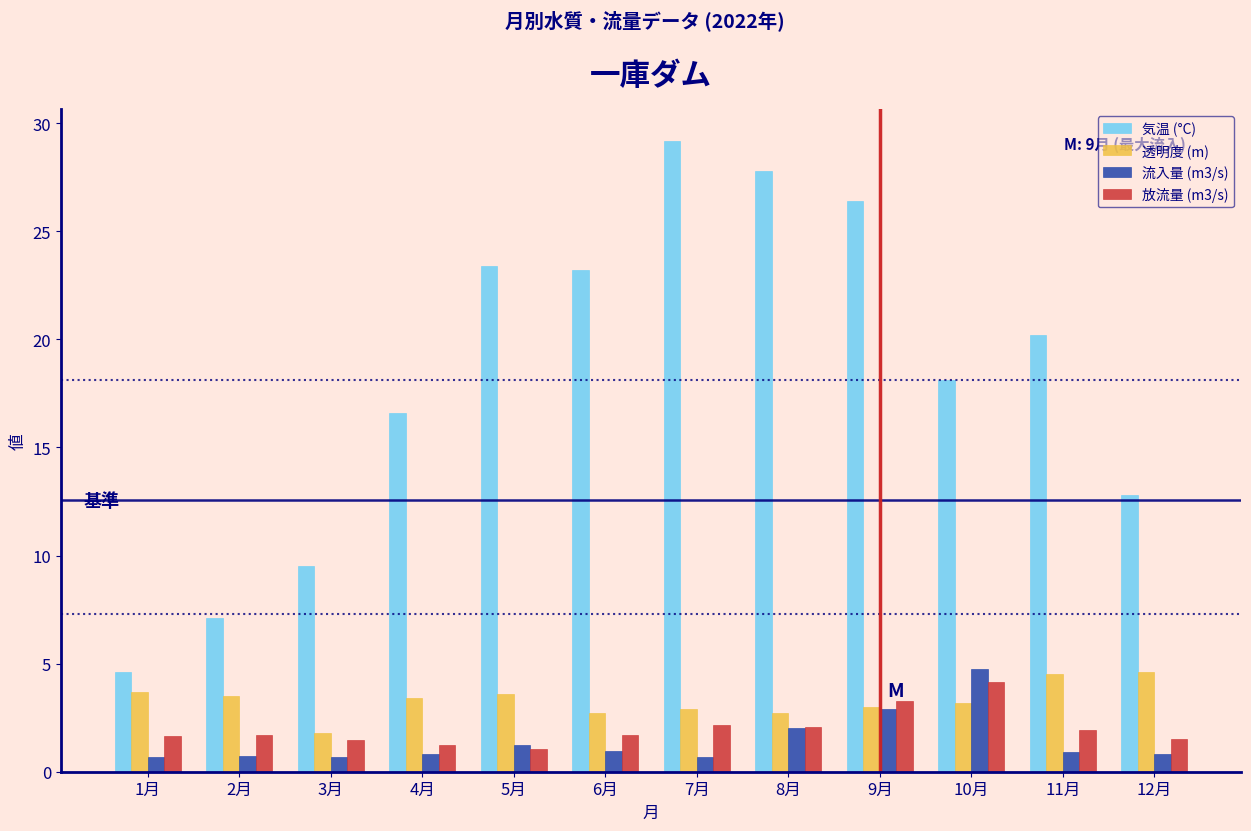

What is the difference between the 透明度 (m) values at 11月 and 10月?

1.3